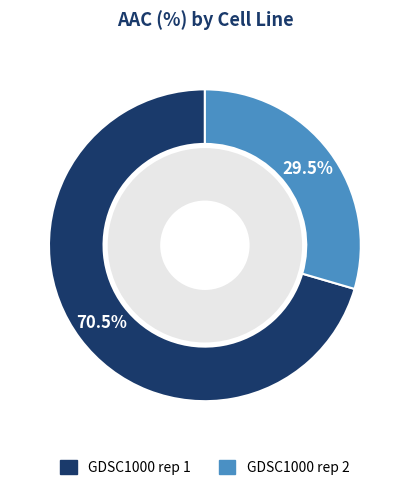

To the nearest percent, what is the difference between the largest and smallest slice percentages?

41%